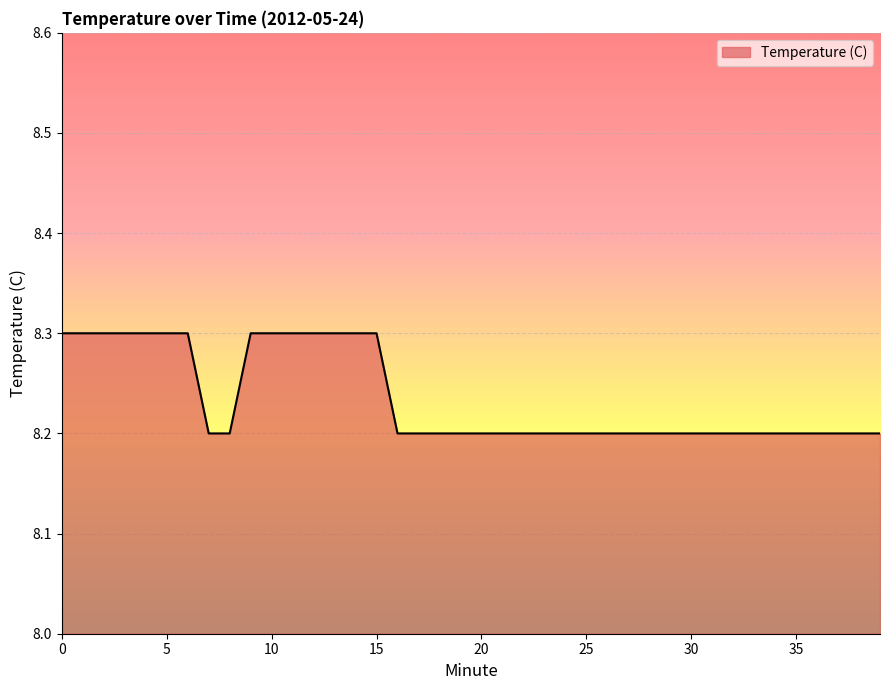

What is the smallest value displayed?

8.2